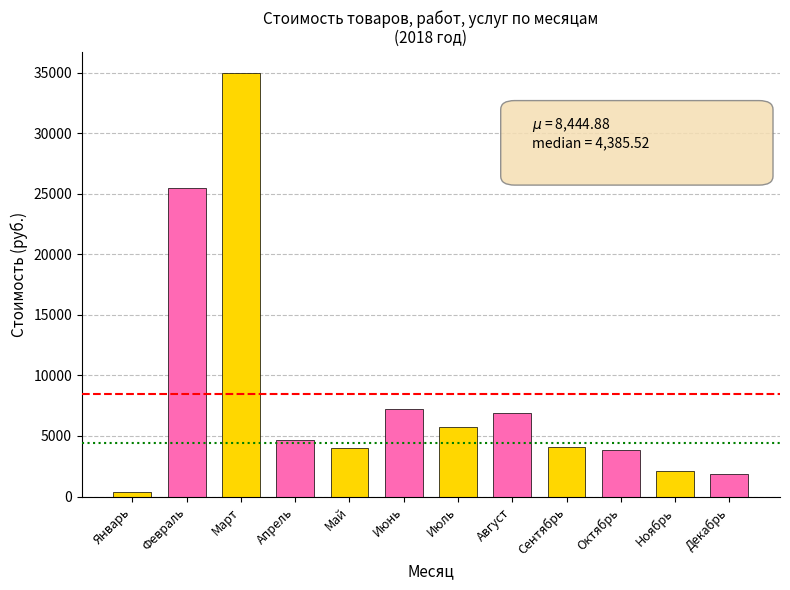

How many data points are less than 4647?

6